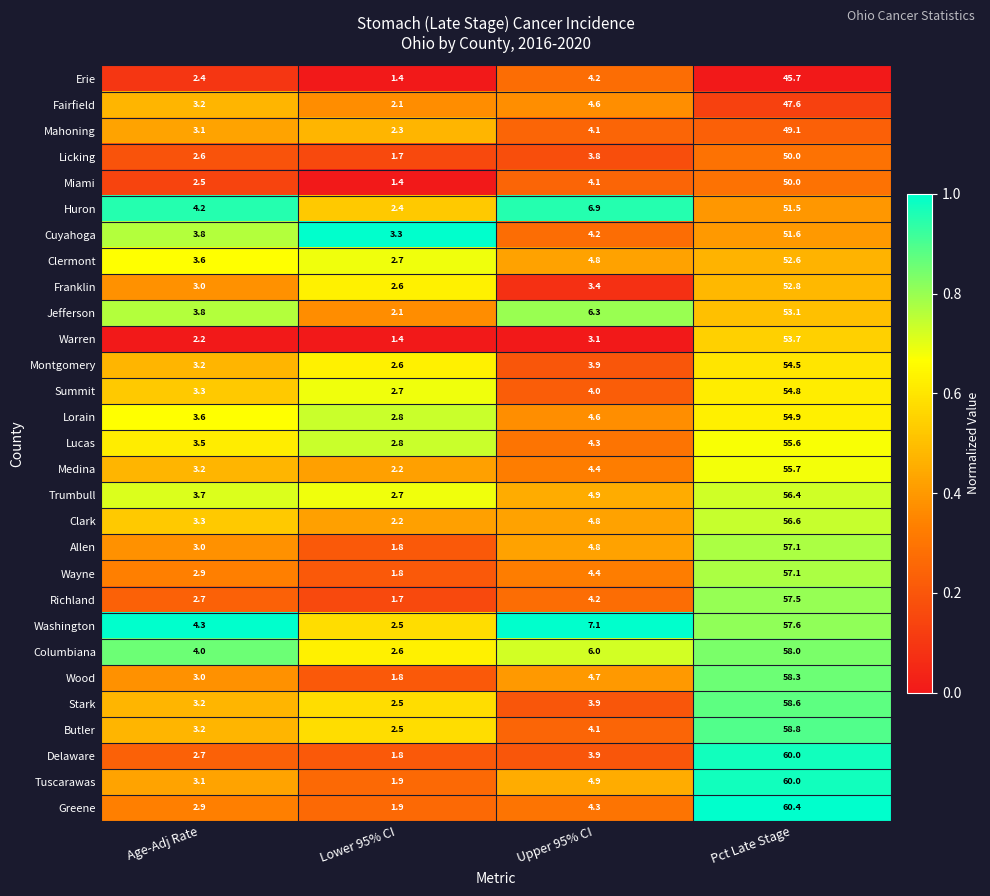

What is the sum of all Lorain values?

65.9